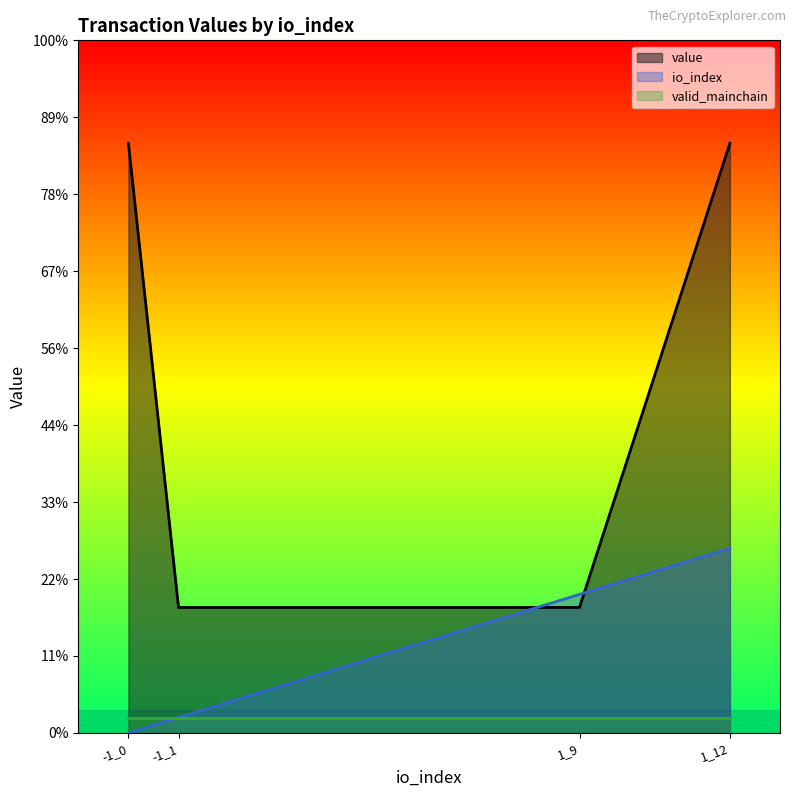

Which series ends up on top after the final intersection of value and io_index?

value